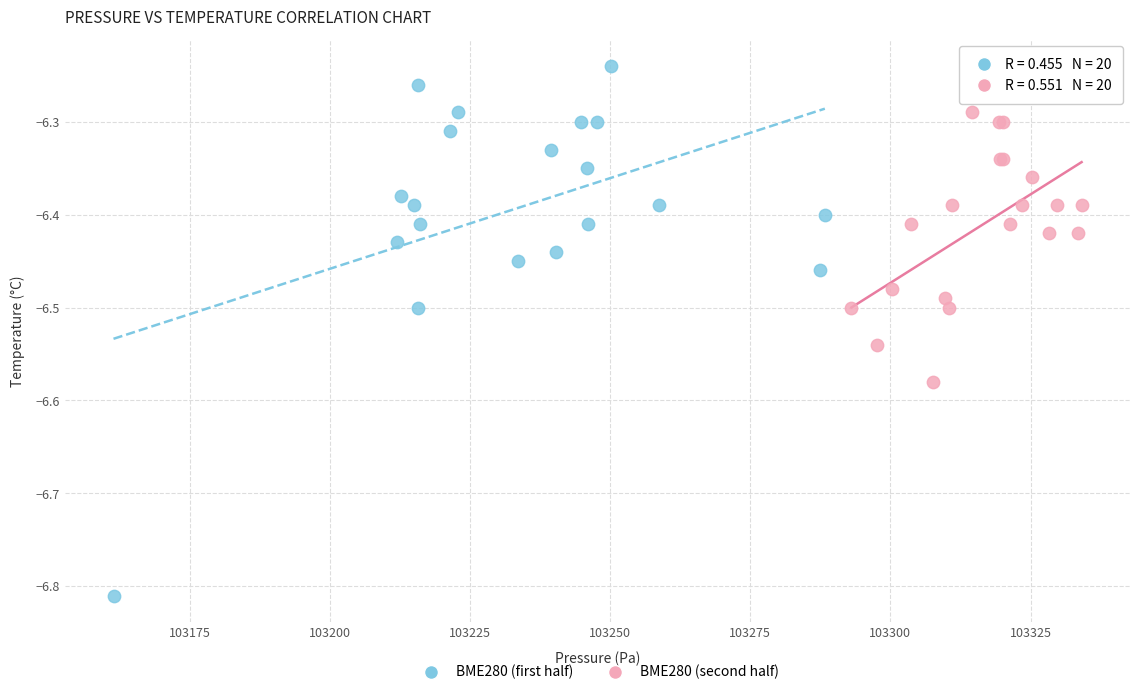

Which series contains the highest Y value?

BME280 (first half)